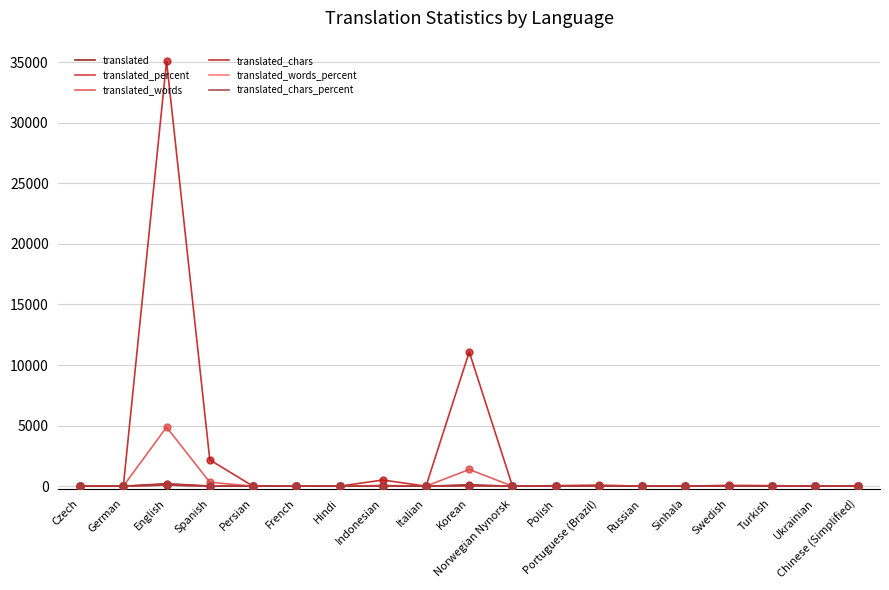

What is the total value across all series at English?

40446.0